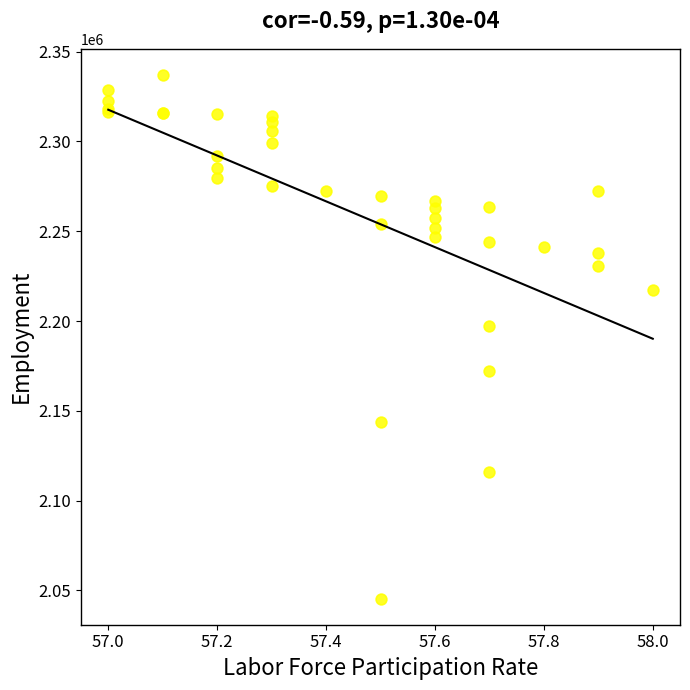

What Y value in the scatter plot is closest to 2191239?

2197005